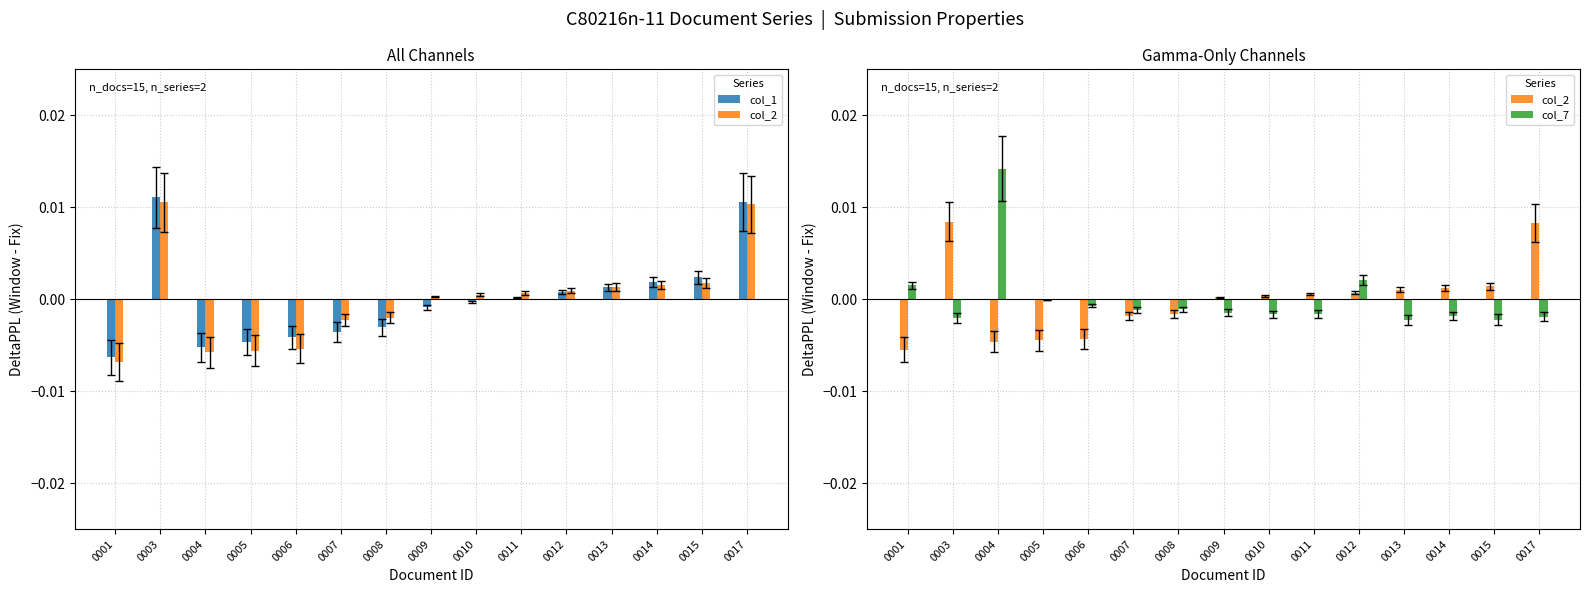

Reading left to right, what are all the values shown in this chart?

col_1: -0.0	0.0	-0.0	-0.0	-0.0	-0.0	-0.0	-0.0	-0.0	0.0	0.0	0.0	0.0	0.0	0.0
col_2: -0.0	0.0	-0.0	-0.0	-0.0	-0.0	-0.0	0.0	0.0	0.0	0.0	0.0	0.0	0.0	0.0
col_7: 0.0	-0.0	0.0	-0.0	-0.0	-0.0	-0.0	-0.0	-0.0	-0.0	0.0	-0.0	-0.0	-0.0	-0.0